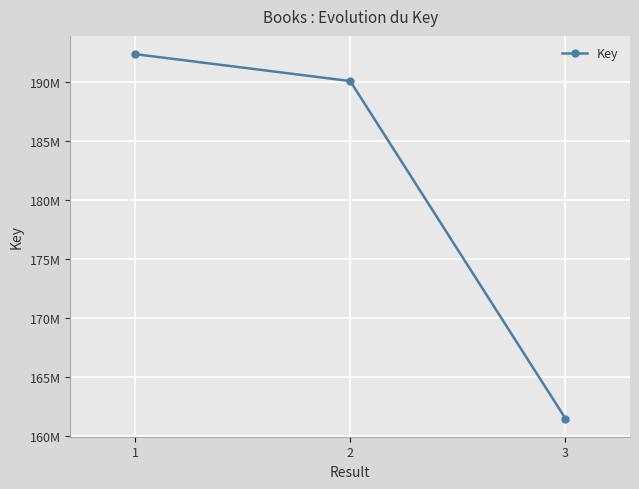

Which label corresponds to the largest value in the chart?

1